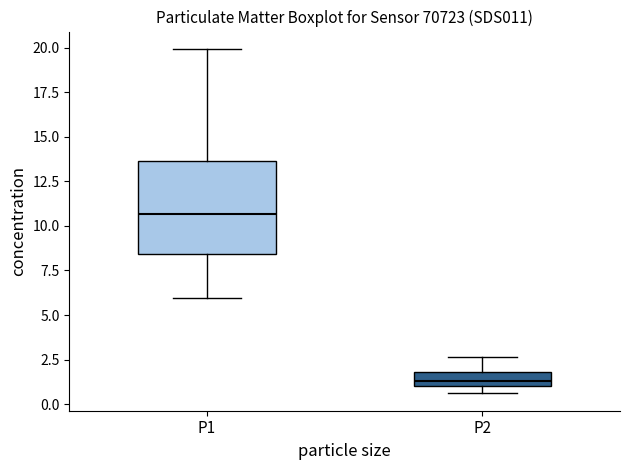

Reading left to right, transcribe this box plot: for each box, give where its median line is, the range the box spans, and where its two whiskers end, as read against the y-axis. The values are not printed on the chart, so give them approximately, as read against the axis.

P1: median 10.5, box 8.5 to 13.5, whiskers 6.0 to 20.0
P2: median 1.5, box 1.0 to 2.0, whiskers 0.5 to 2.5